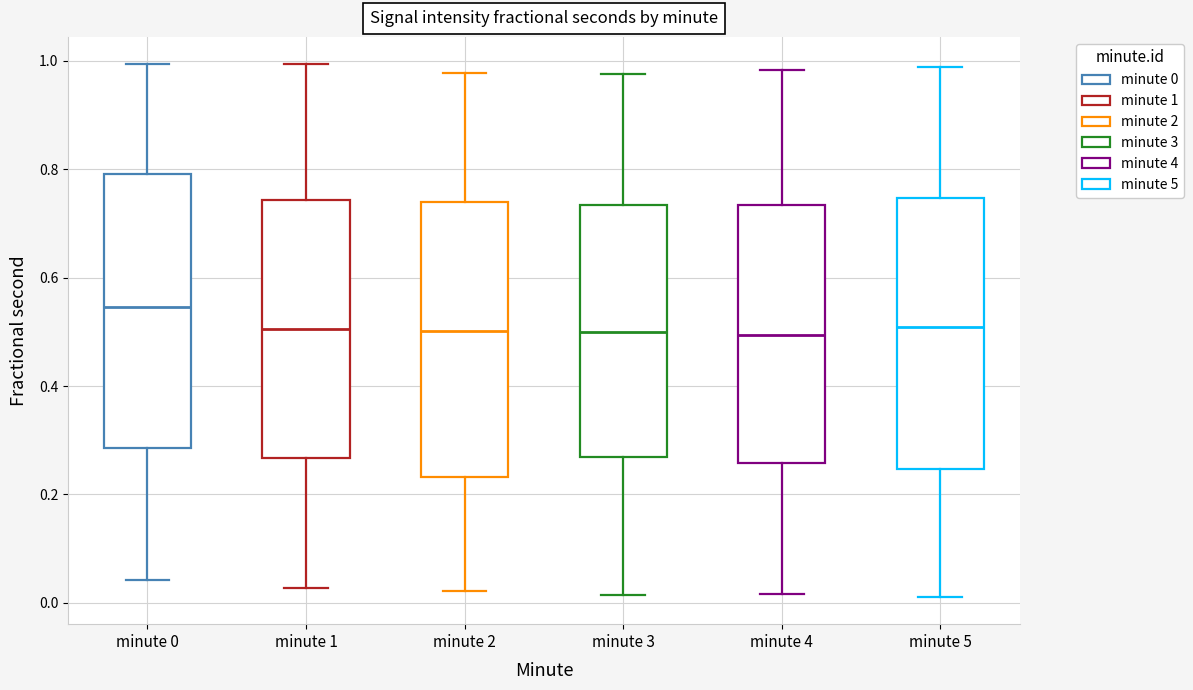

Reading left to right, transcribe this box plot: for each box, give where its median line is, the range the box spans, and where its two whiskers end, as read against the y-axis. The values are not printed on the chart, so give them approximately, as read against the axis.

minute 0: median 0.54, box 0.28 to 0.80, whiskers 0.04 to 1.00
minute 1: median 0.50, box 0.26 to 0.74, whiskers 0.02 to 1.00
minute 2: median 0.50, box 0.24 to 0.74, whiskers 0.02 to 0.98
minute 3: median 0.50, box 0.26 to 0.74, whiskers 0.02 to 0.98
minute 4: median 0.50, box 0.26 to 0.74, whiskers 0.02 to 0.98
minute 5: median 0.50, box 0.24 to 0.74, whiskers 0.00 to 0.98